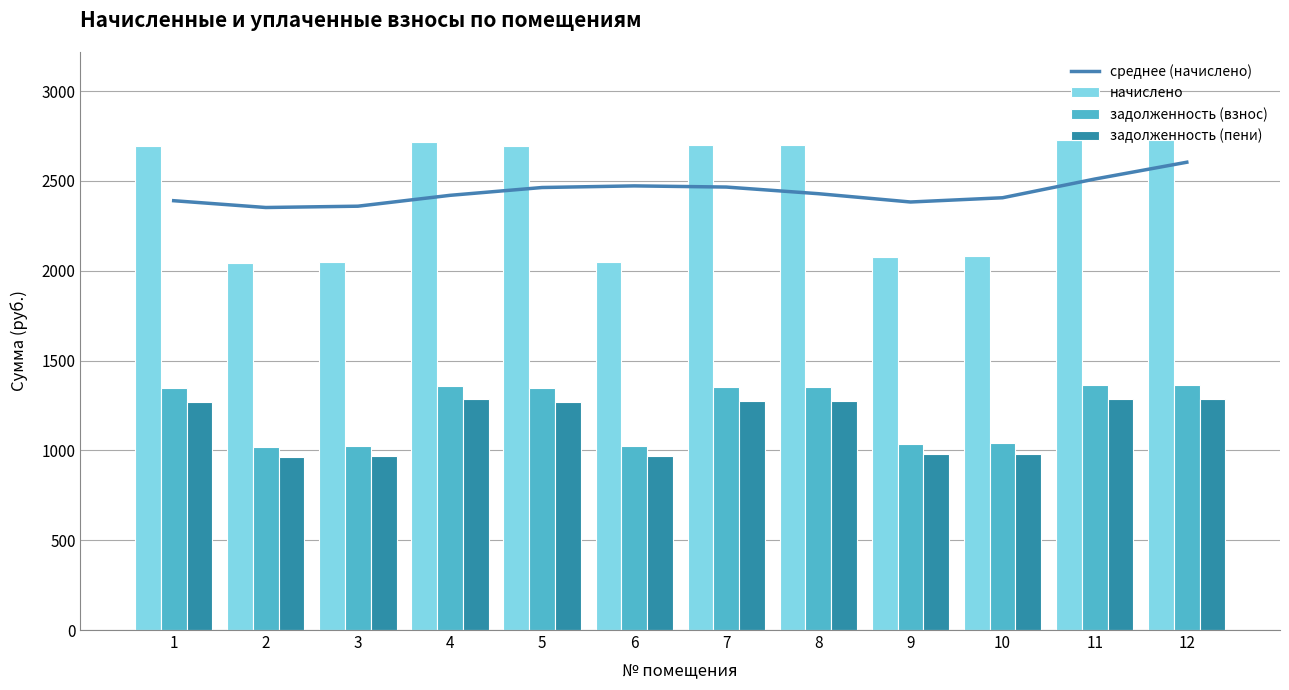

What is the maximum value for задолженность (взнос)?

1363.4